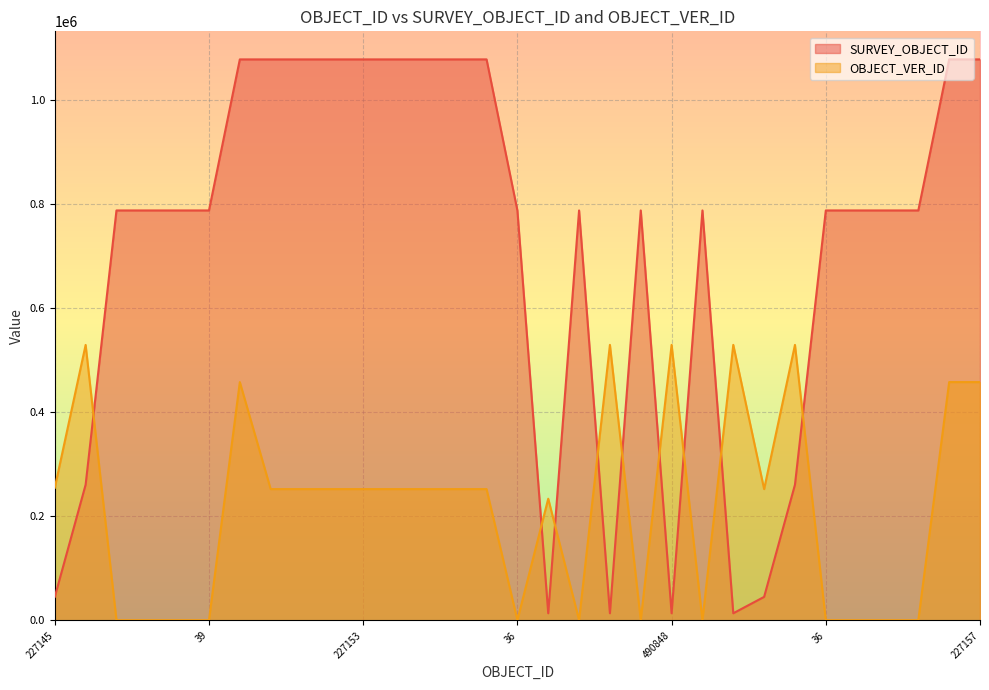

The value of OBJECT_VER_ID at 490848 is 688974. True or false?

False